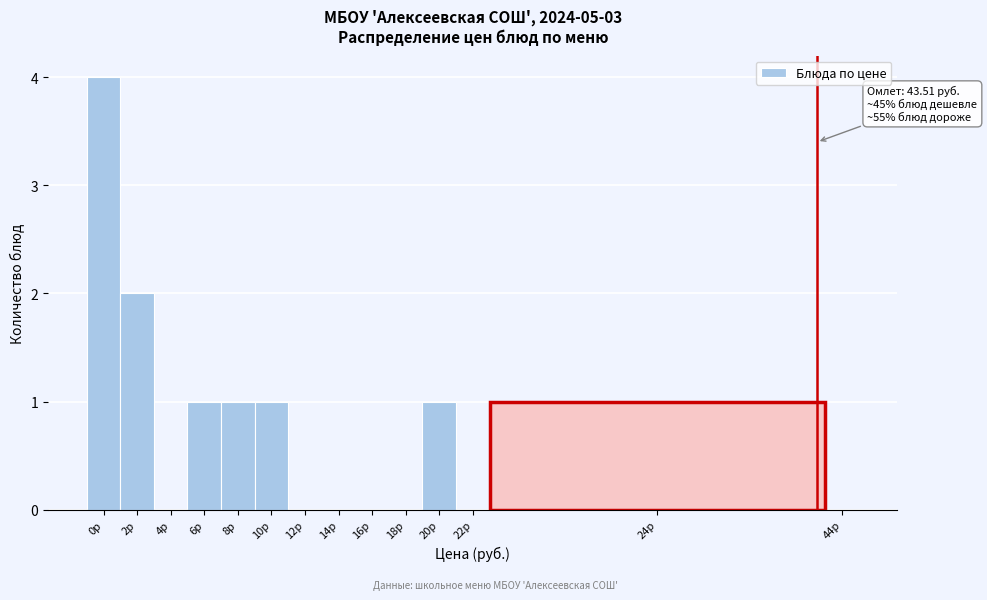

Reading right to left, transcribe all the data shown in this chart.

44р=0	24р=1	22р=0	20р=1	18р=0	16р=0	14р=0	12р=0	10р=1	8р=1	6р=1	4р=0	2р=2	0р=4